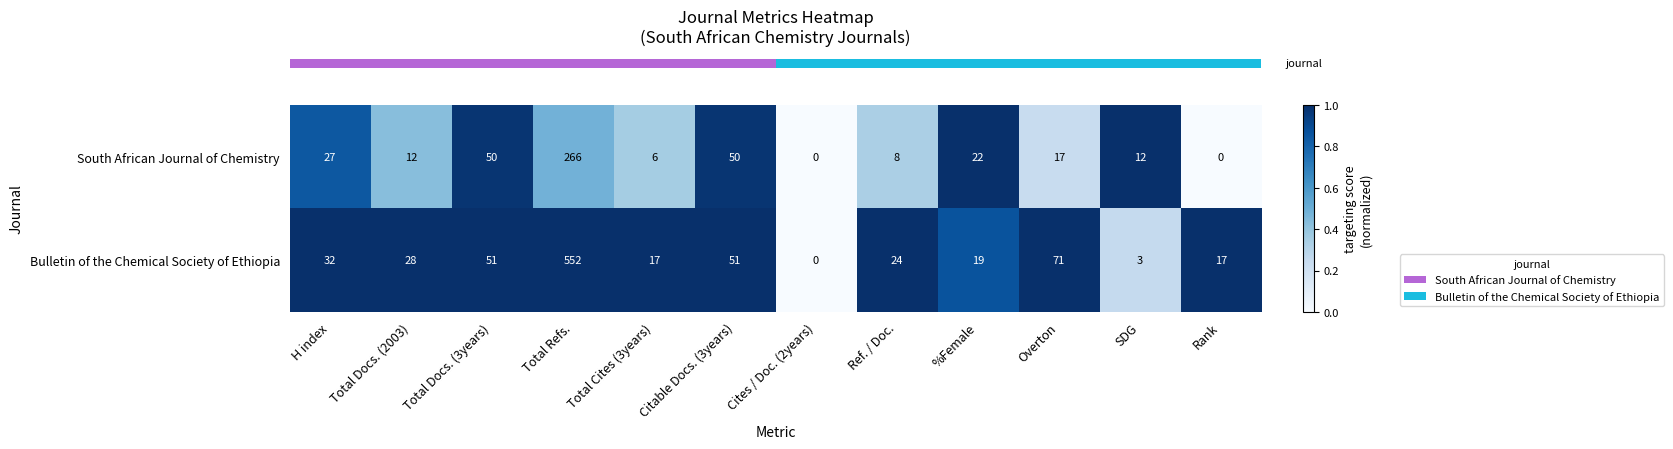

What is the difference between the second highest and minimum values in the Bulletin of the Chemical Society of Ethiopia series?

71